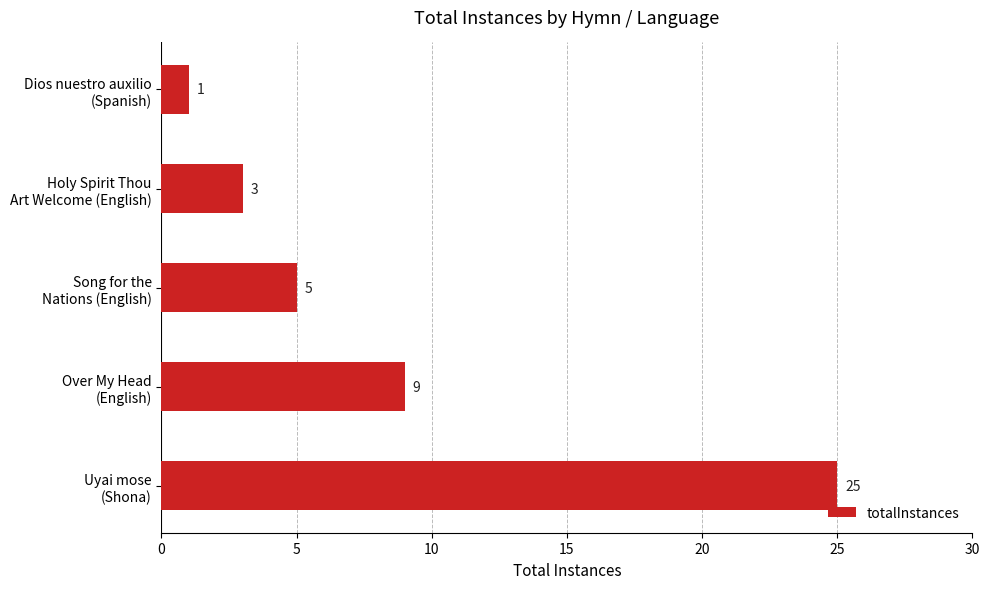

Reading bottom to top, extract all data points from this chart.

25	9	5	3	1